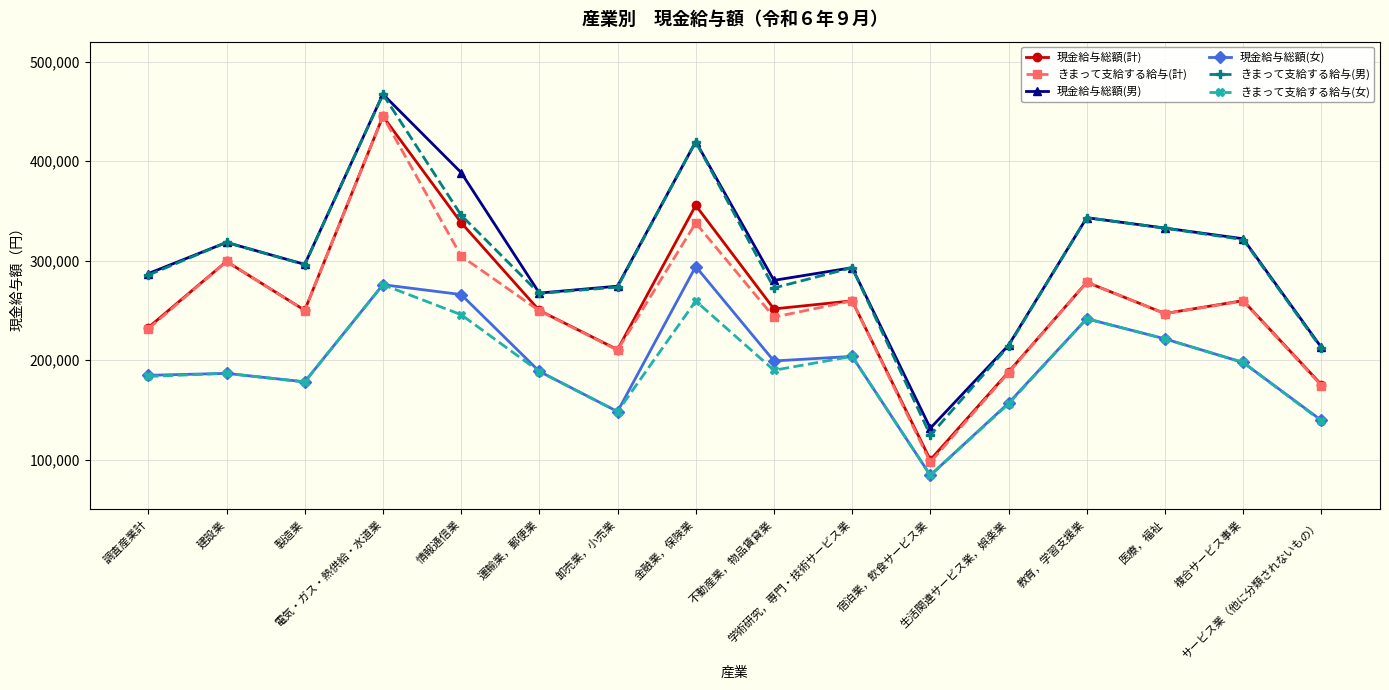

Where is the first local maximum for 現金給与総額(男)?

建設業